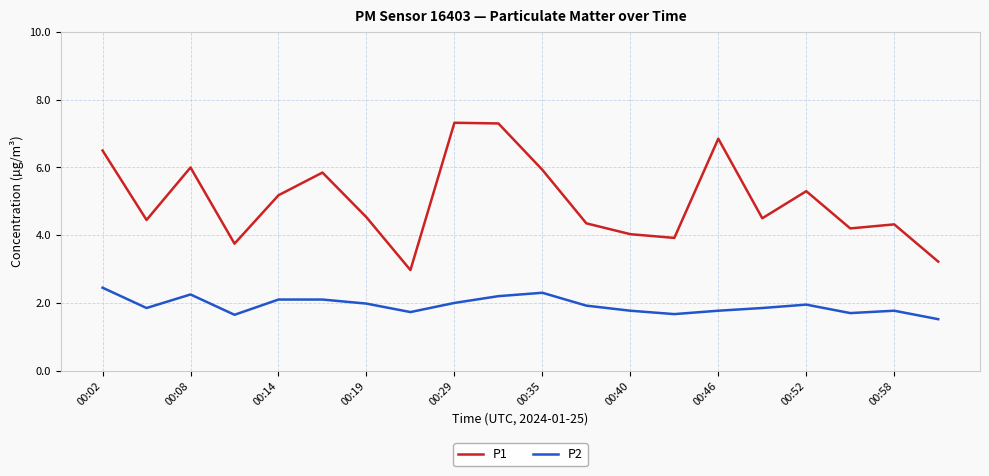

List the series in order of their overall mean, highest first.

P1, P2